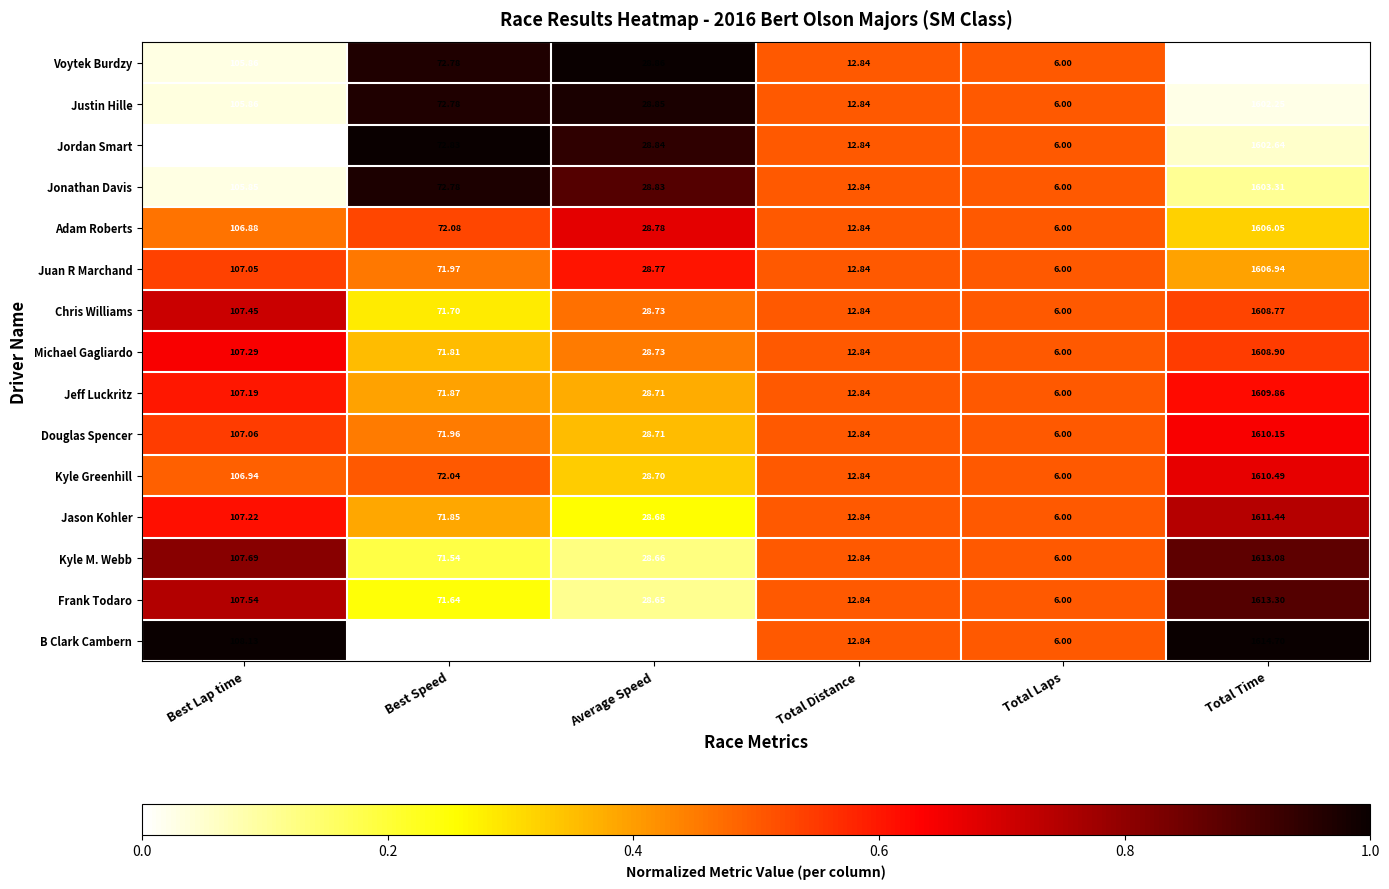

Which category has the highest value across all series?

Total Time